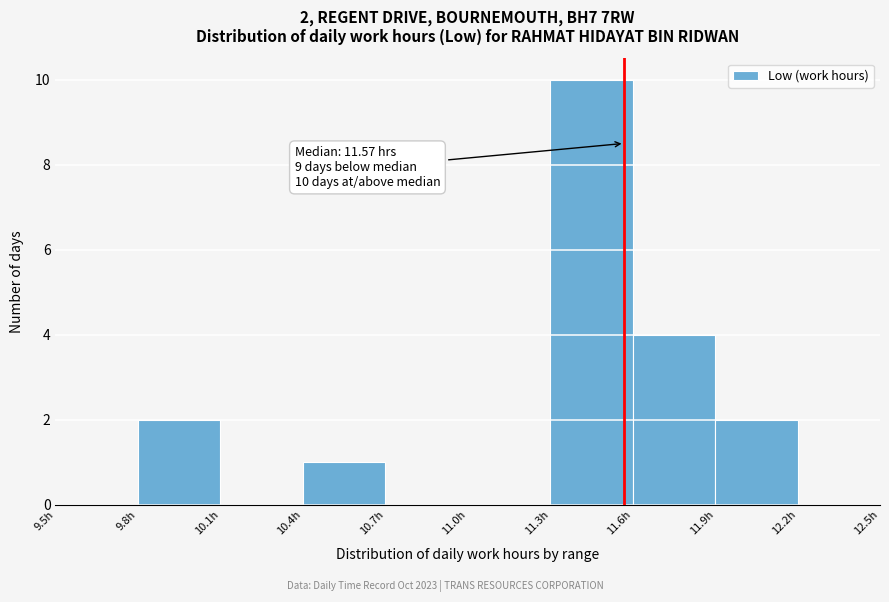

Over which range of the x-axis is the bar tallest?

11.3 to 11.6